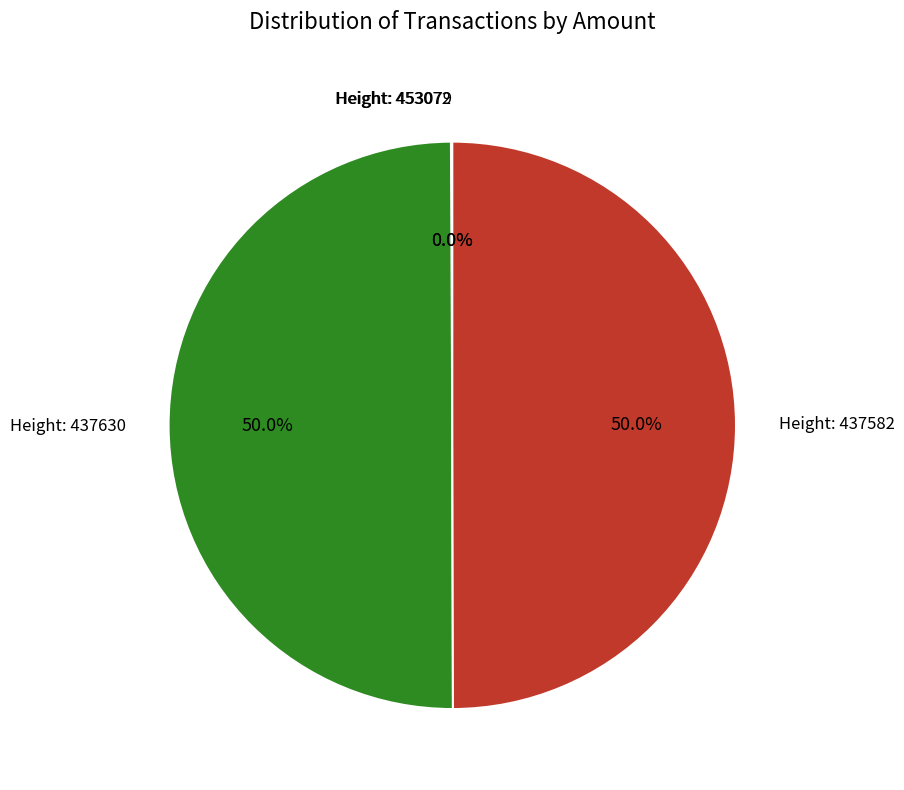

How many slices are in this pie chart?

4